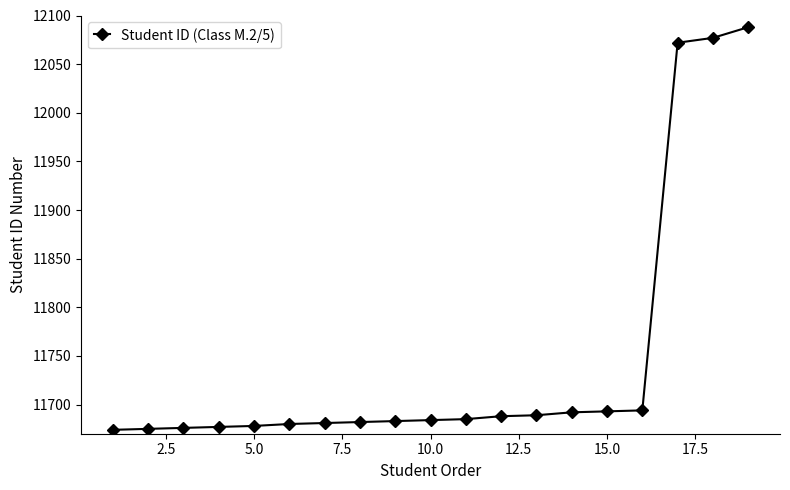

How many series are shown in this chart?

1